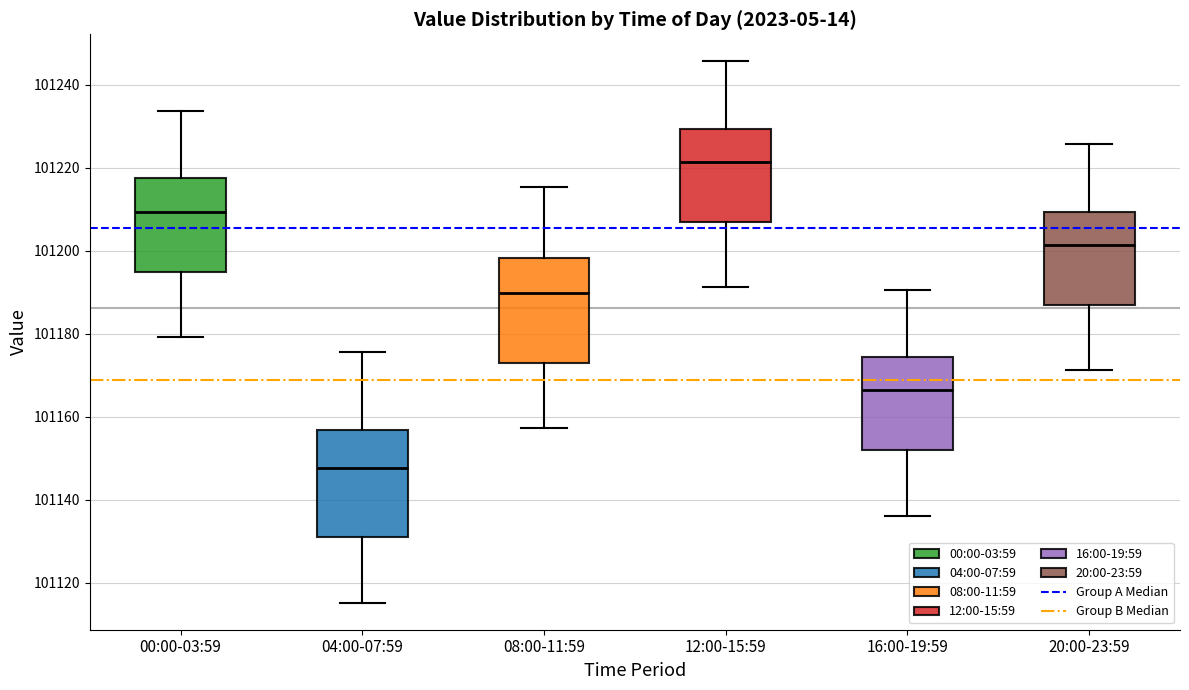

Where is the lower edge of the box for 12:00-15:59 on the y-axis? The values are not printed on the chart, so give them approximately, as read against the axis.

101206